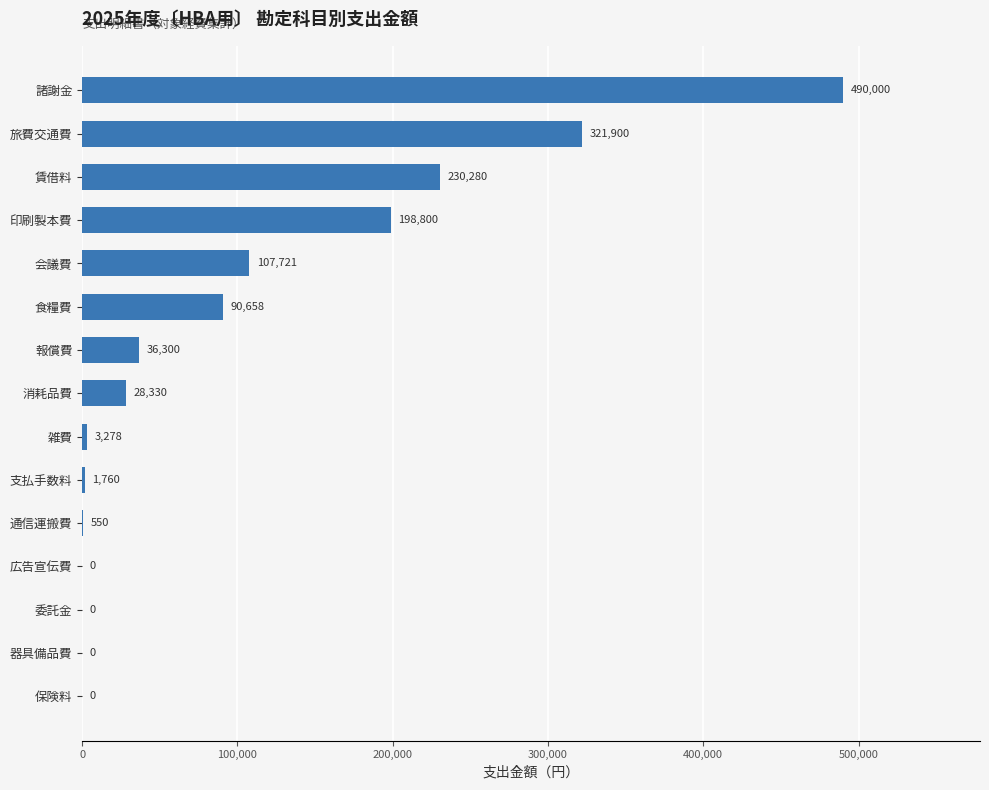

Which label corresponds to the largest value in the chart?

諸謝金